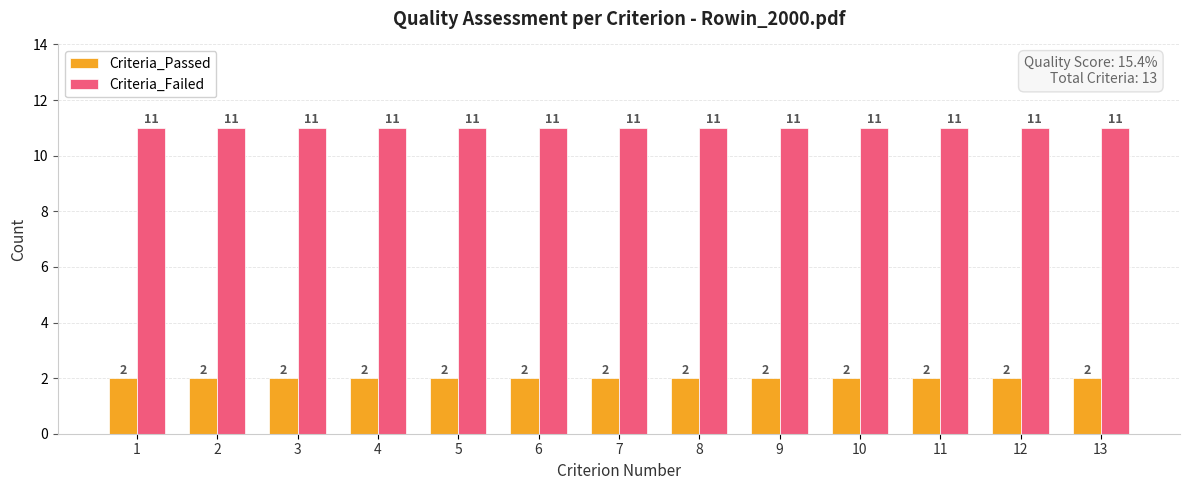

Rank the series by their maximum value, from lowest to highest.

Criteria_Passed, Criteria_Failed